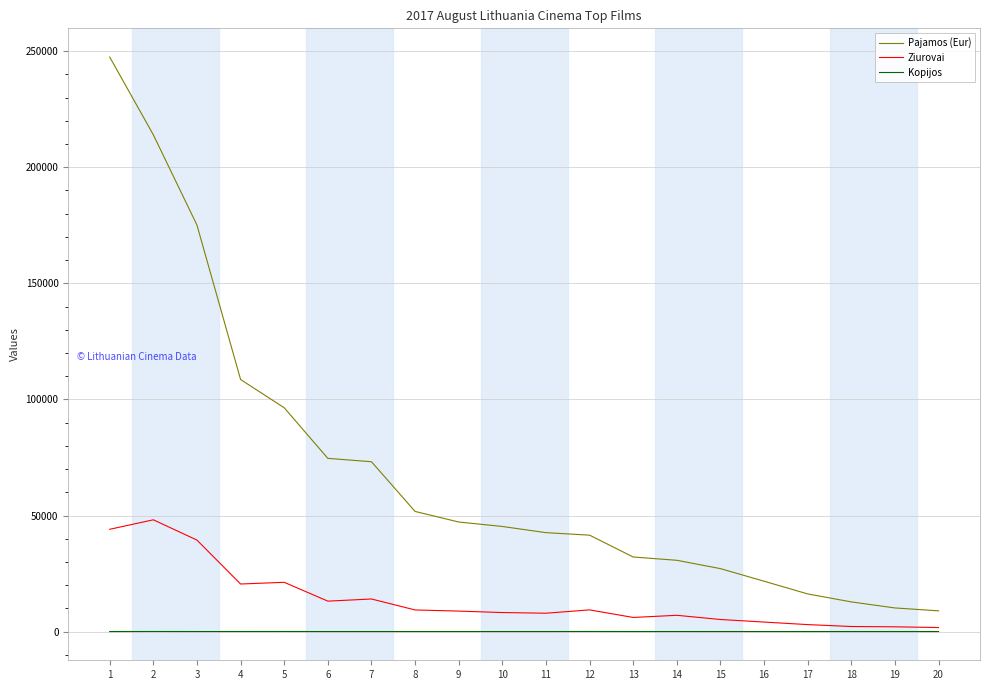

True or false: Pajamos (Eur) and Kopijos intersect in this chart.

False